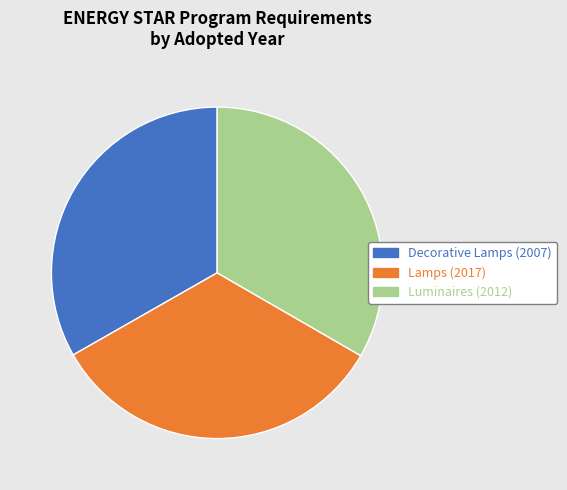

Does any single category account for the majority?

No